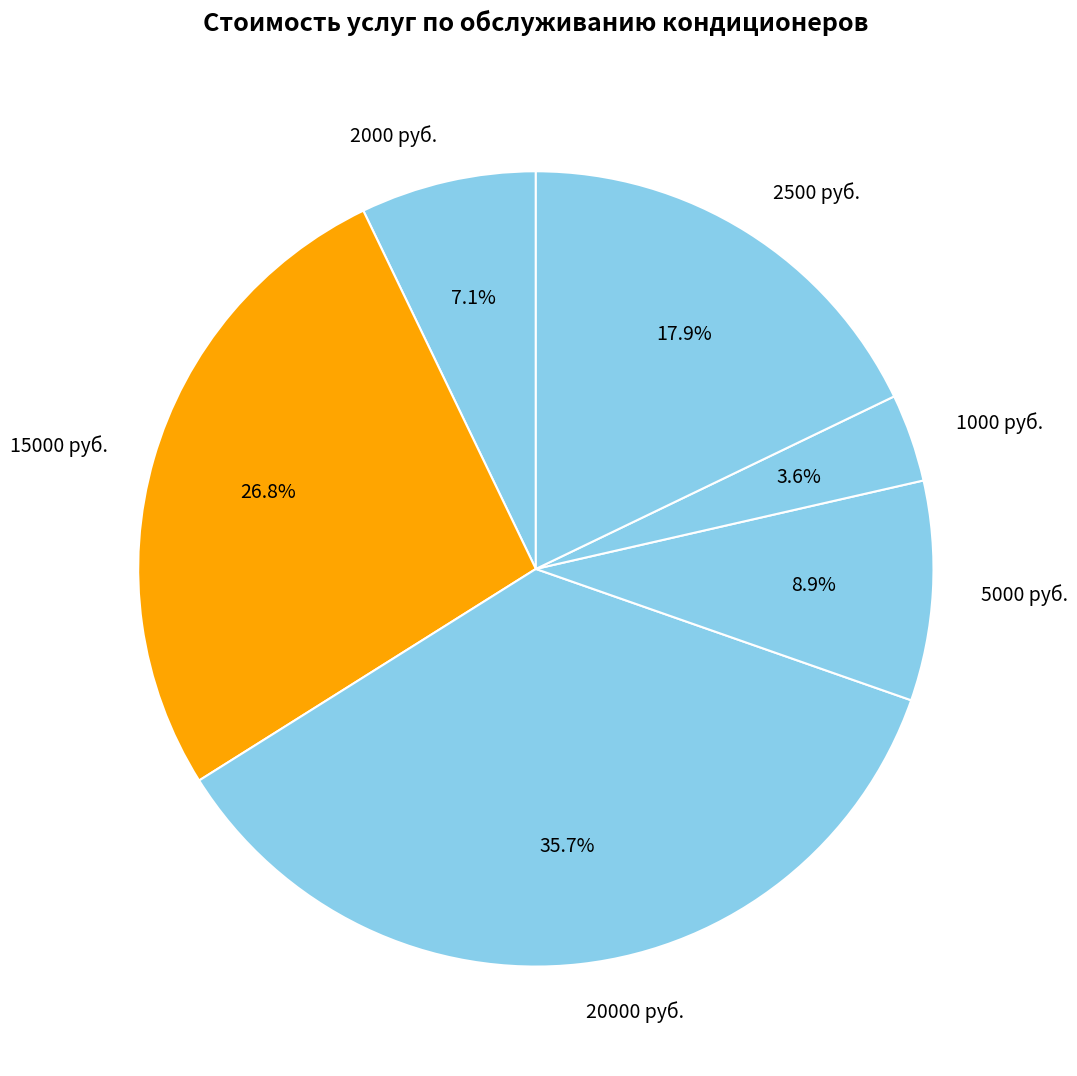

Is there a majority slice in this chart?

No